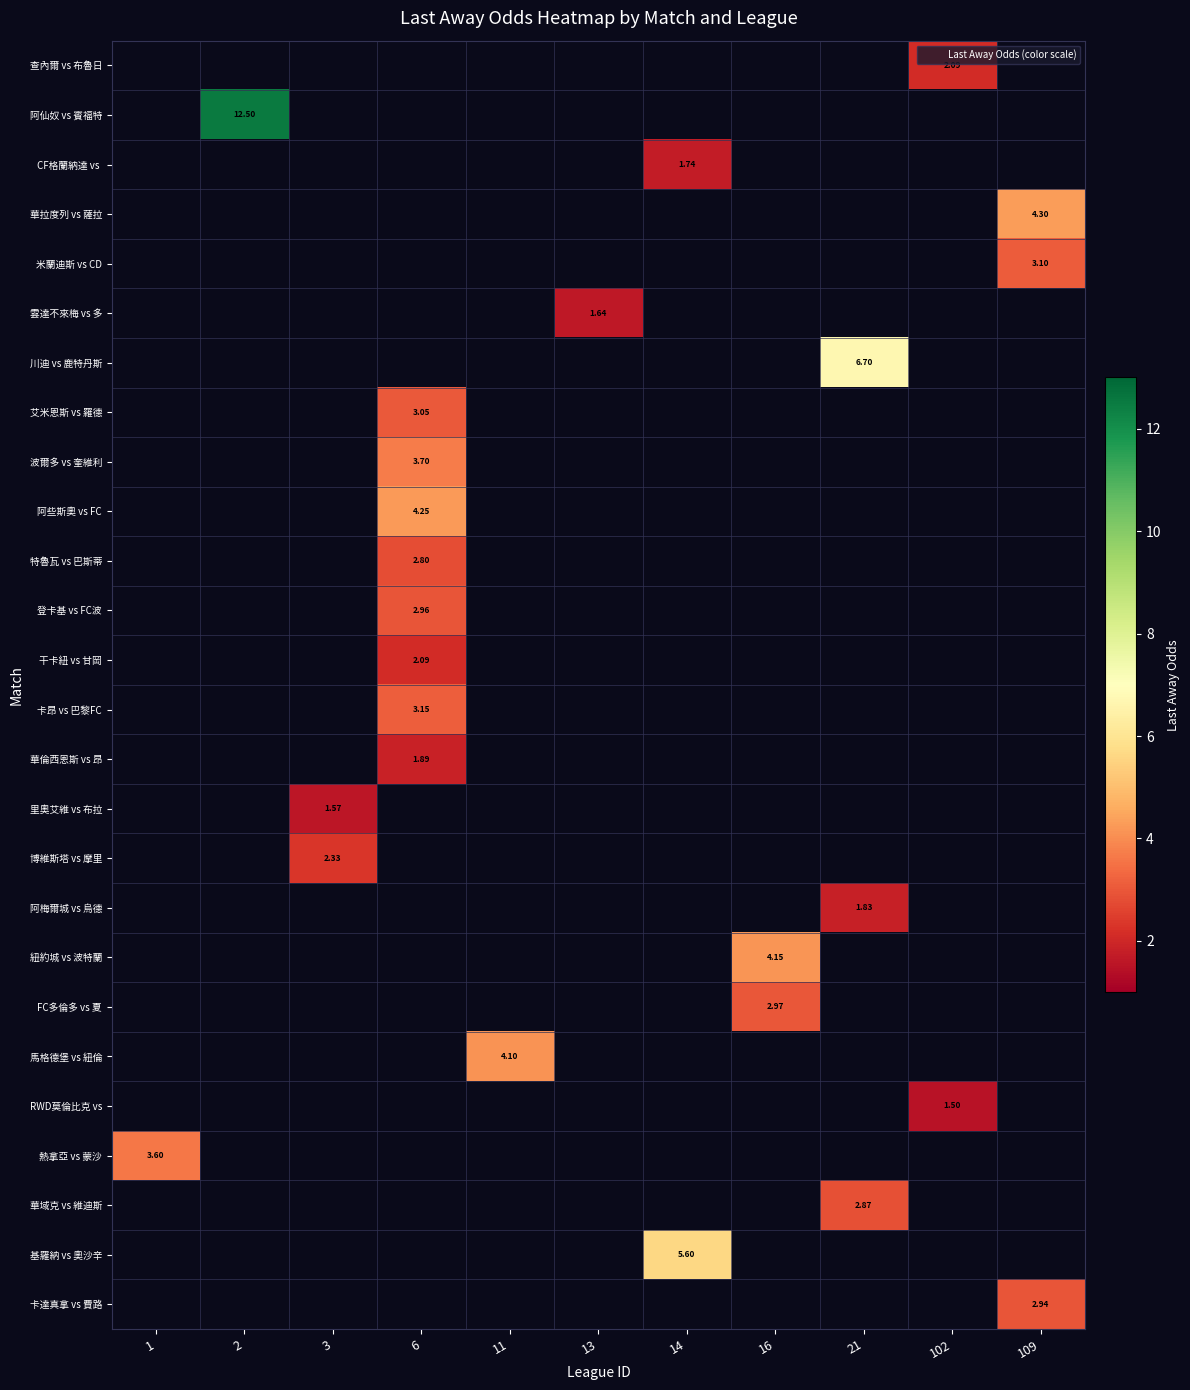

At which category does the chart reach its minimum across all series?

102